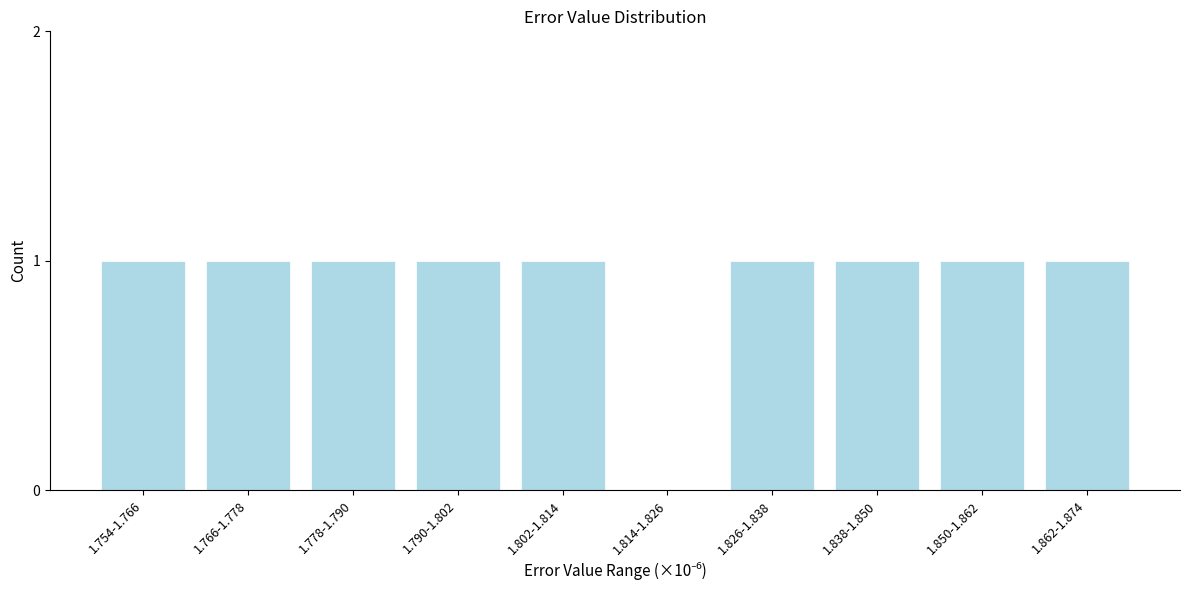

Reading left to right, what are all the values shown in this chart?

1.754-1.766=1	1.766-1.778=1	1.778-1.790=1	1.790-1.802=1	1.802-1.814=1	1.814-1.826=0	1.826-1.838=1	1.838-1.850=1	1.850-1.862=1	1.862-1.874=1